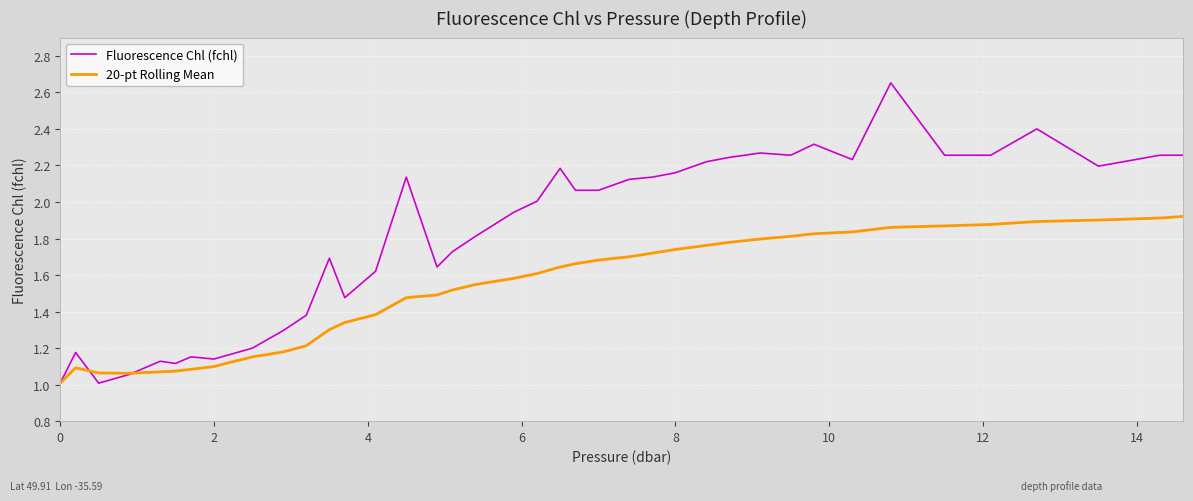

Which series has the widest spread of values?

Fluorescence Chl (fchl)